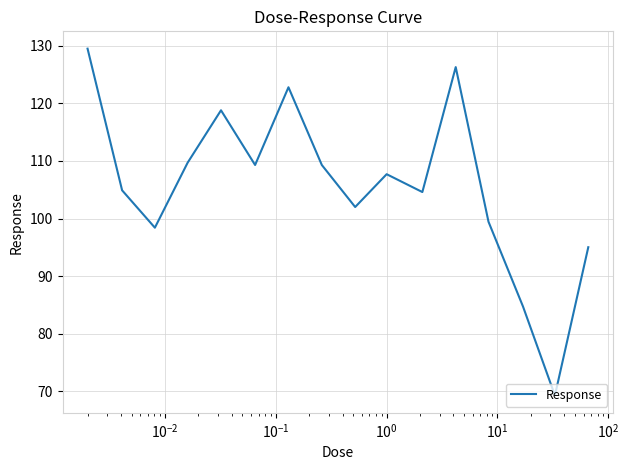

What is the difference between the maximum and minimum values?

60.2